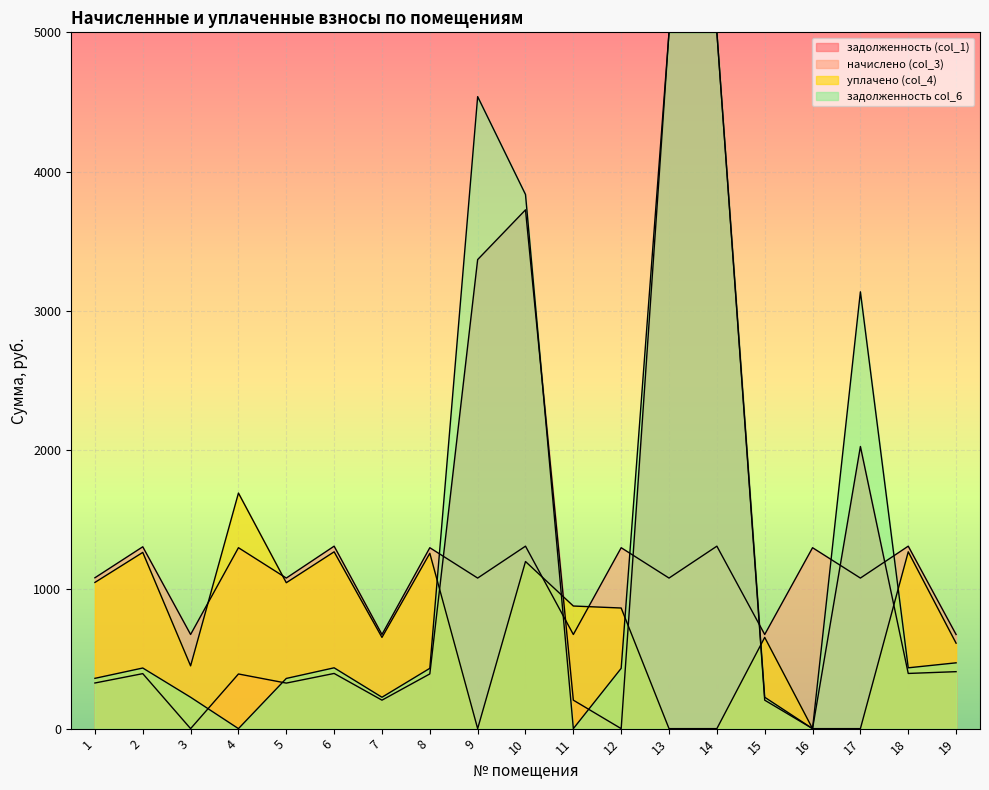

Between 8 and 18, which is larger?

18